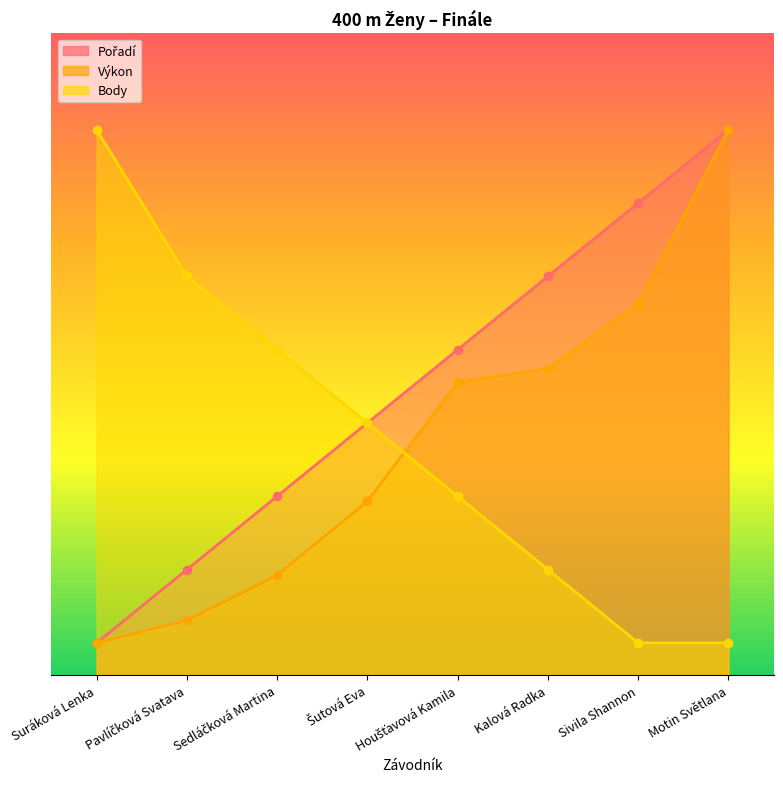

How many values in the Pořadí series are below 50?

4